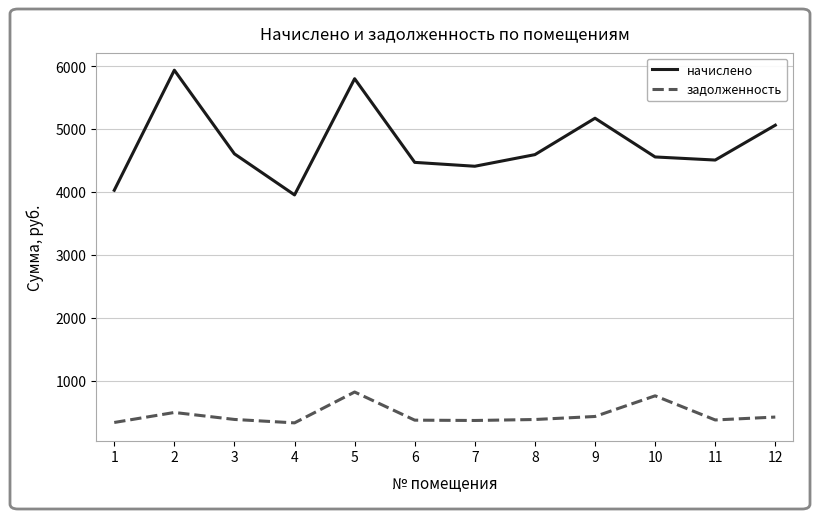

True or false: начислено has a value of 5060.3 at 12.

True